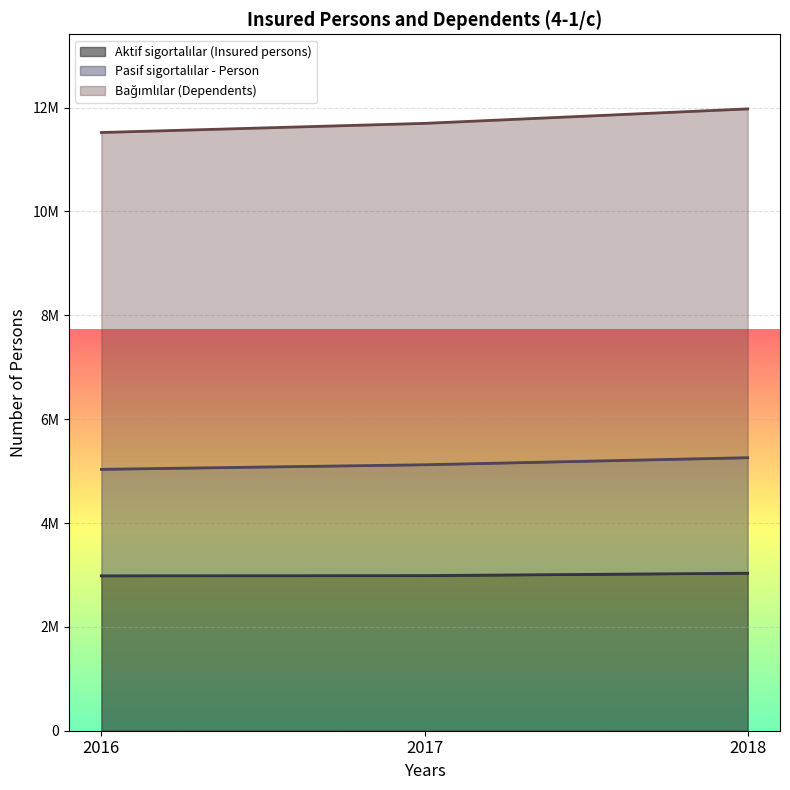

Reading right to left, what are all the values shown in this chart?

Aktif sigortalılar (Insured persons): 3033301	2987396	2982548
Pasif sigortalılar - Person: 5257726	5122042	5033789
Bağımlılar (Dependents): 11974787	11696114	11520218